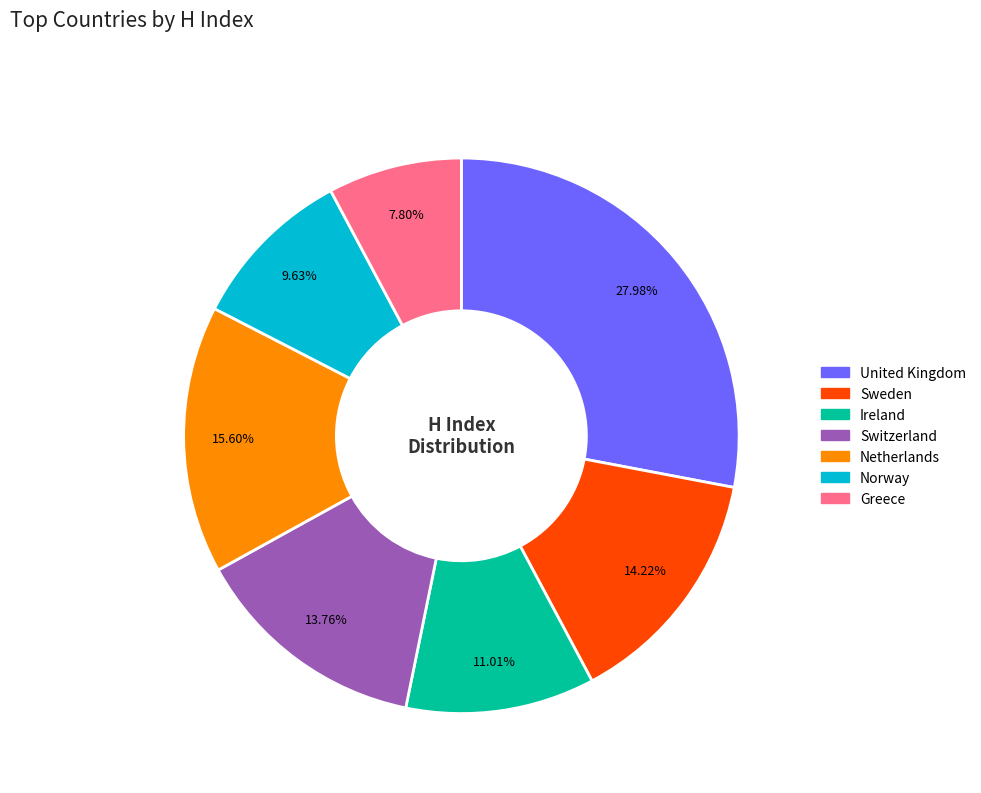

What is the largest slice in the pie chart?

United Kingdom